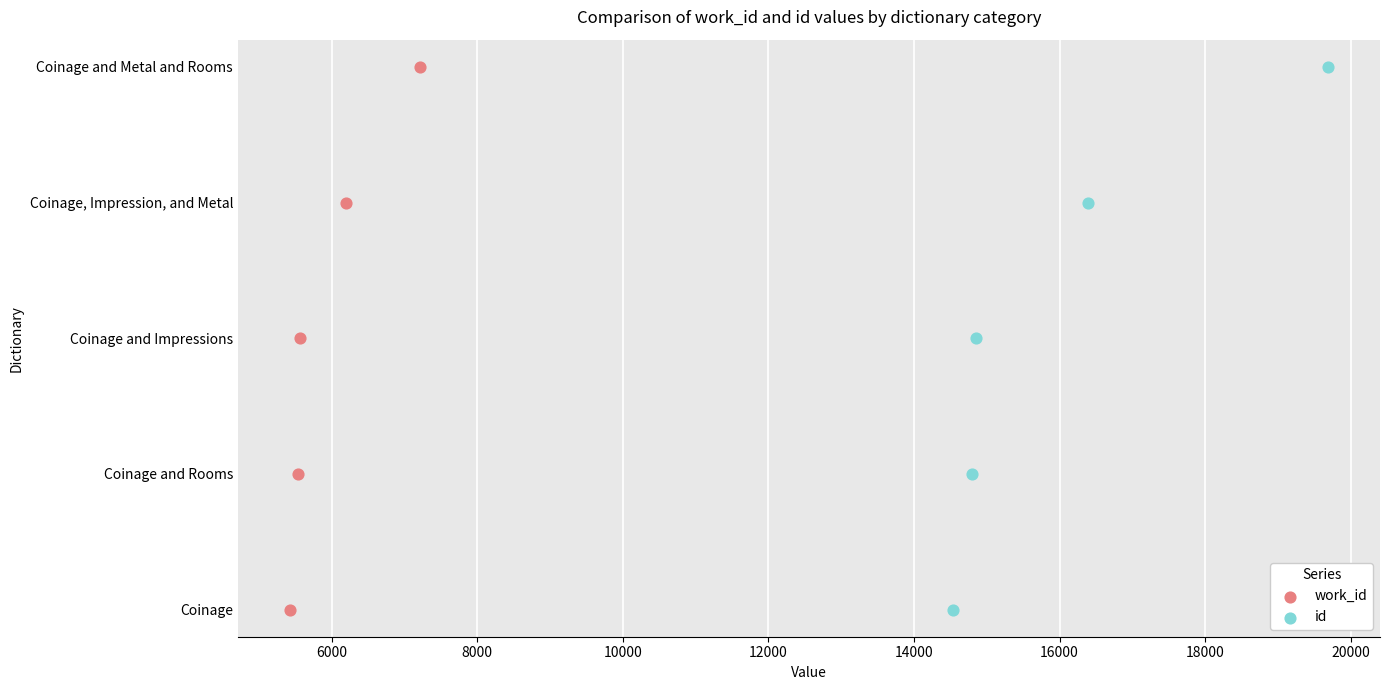

Which series reaches the maximum Y coordinate?

work_id